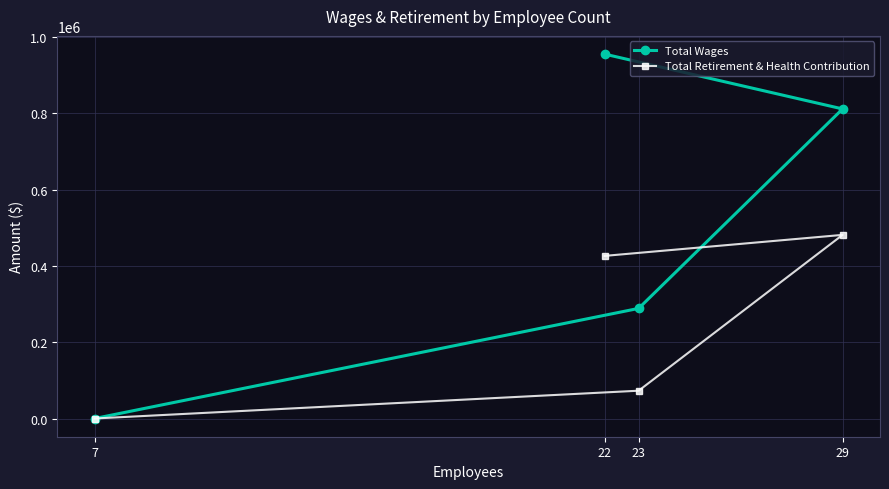

Count the Total Wages values in the range 288476 to 954769.

3